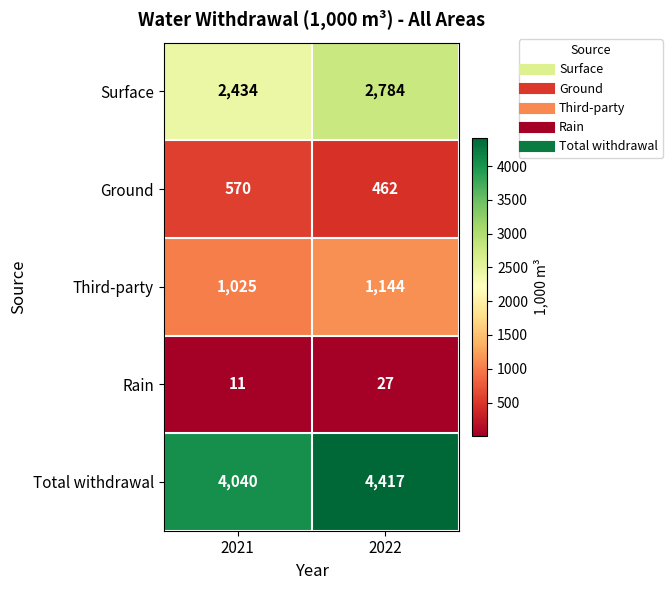

What value does the Surface series have at 2022?

2784